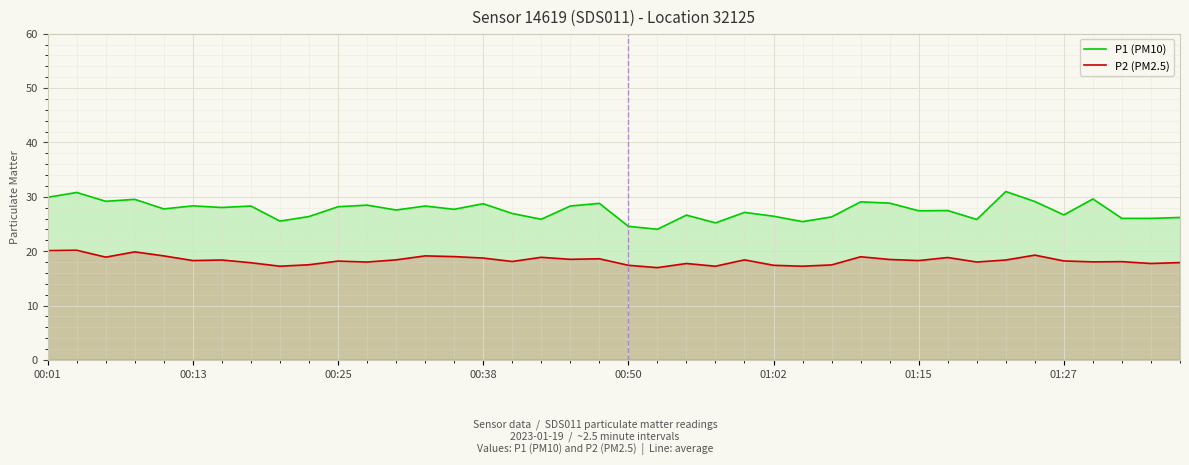

What is the label of the 30th point from the left?

29